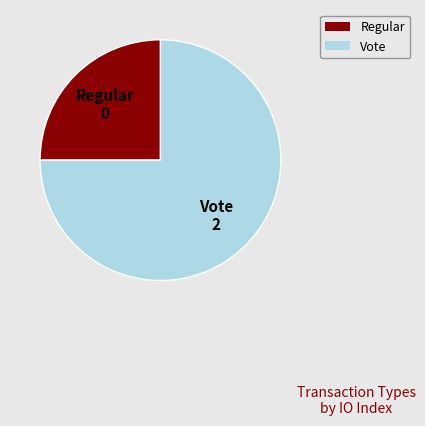

True or false: Regular accounts for 25% of the total.

True